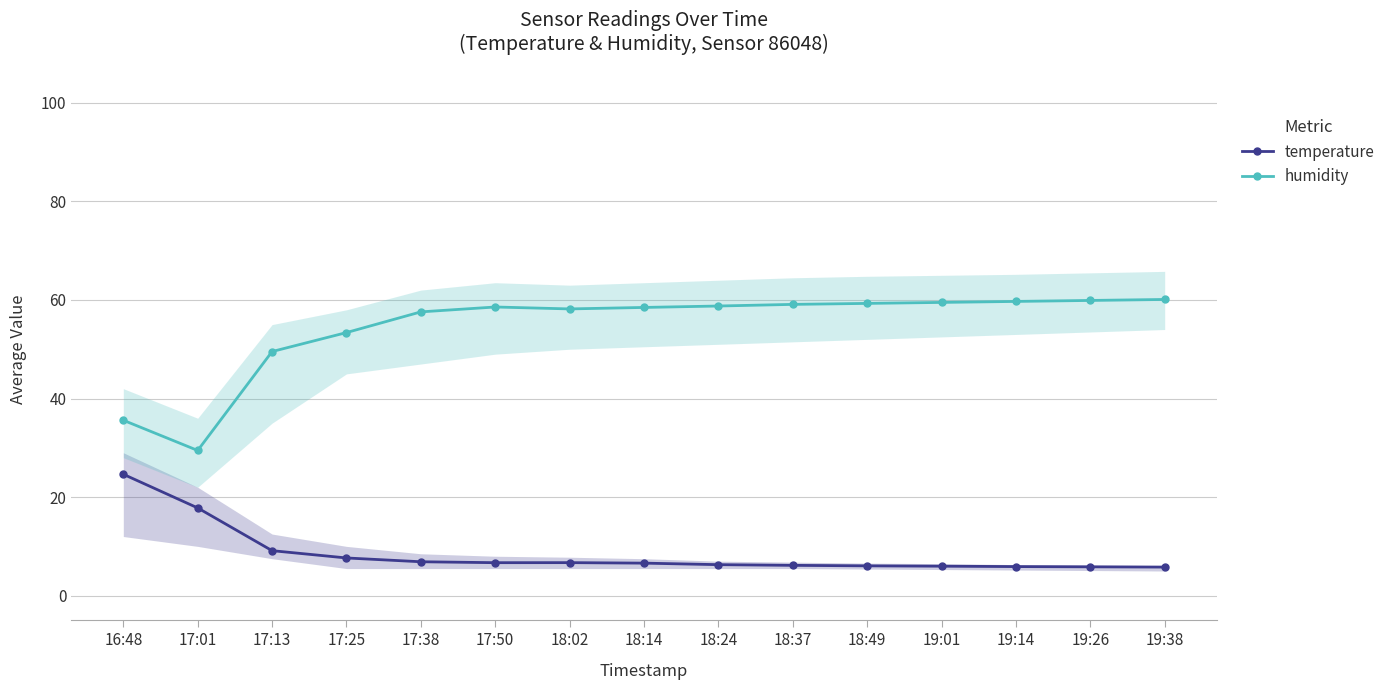

In humidity, how many points are higher than both neighbors (excluding endpoints)?

1